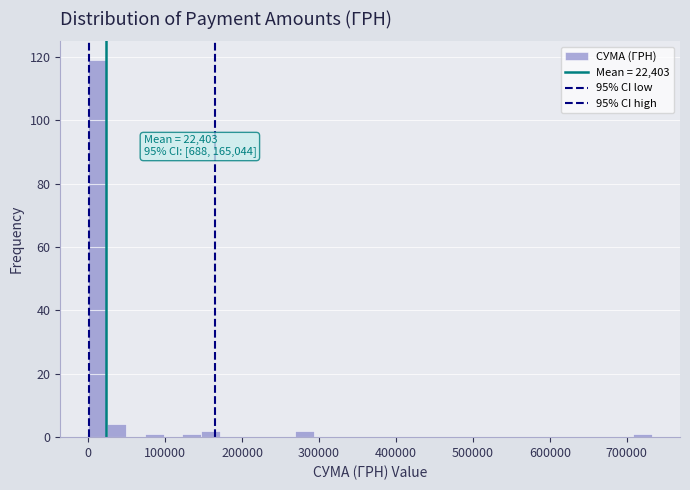

Read against the x-axis, roughly where is the centre of the tallest bar?

10000